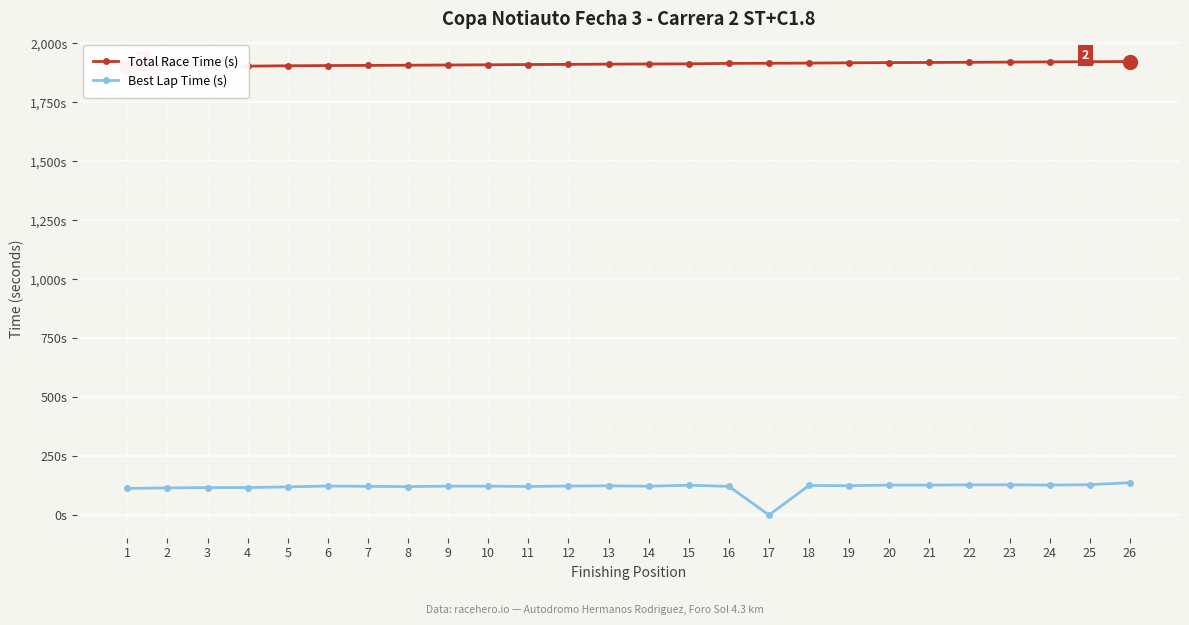

True or false: Total Race Time (s) and Best Lap Time (s) intersect in this chart.

False